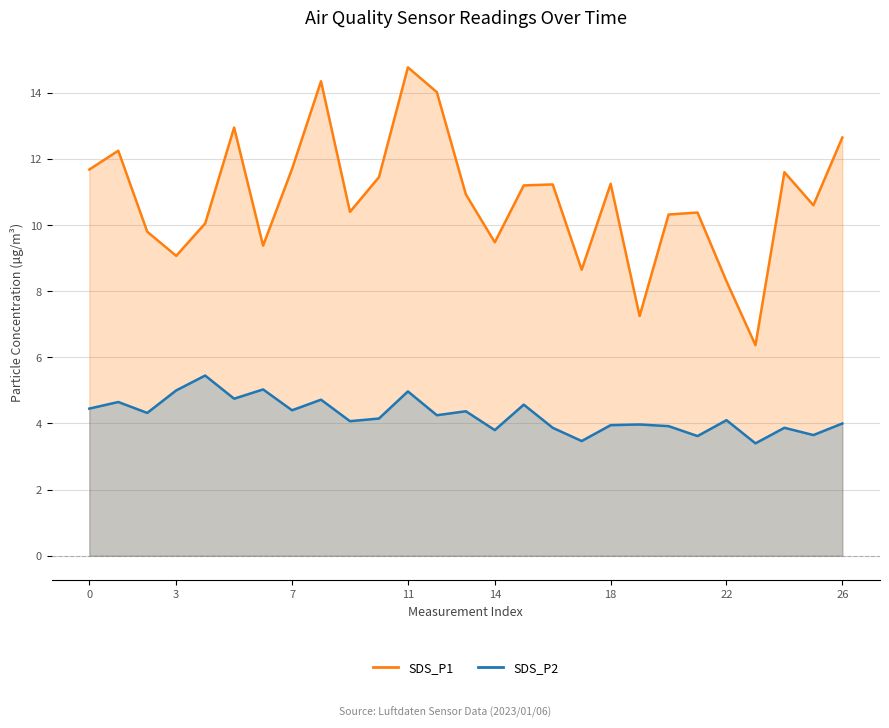

The SDS_P1 series shows 10.4 at 9. True or false?

True